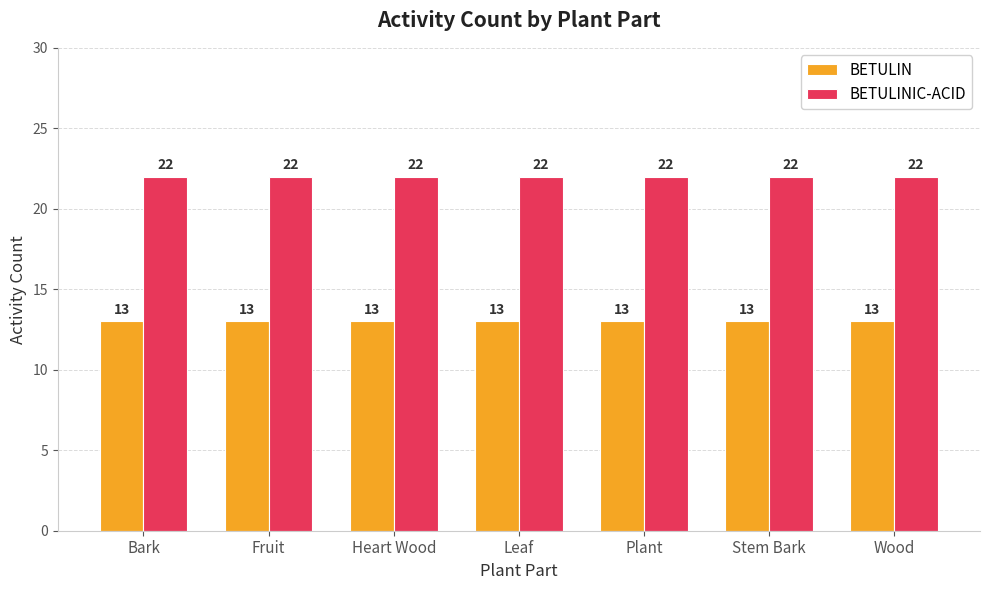

Are the bars grouped side by side (vs. stacked)?

Yes